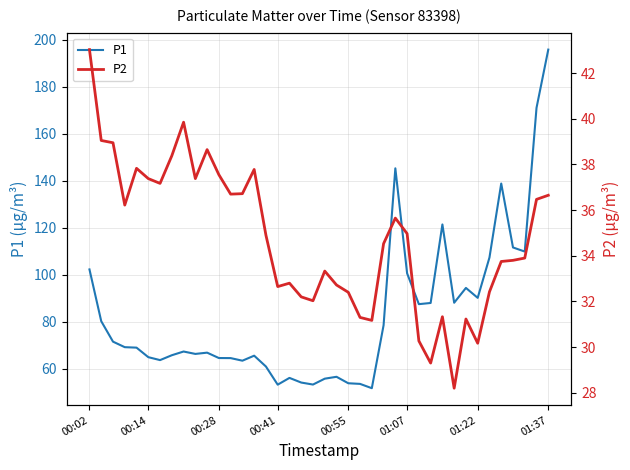

True or false: P1 and P2 cross at least once.

False